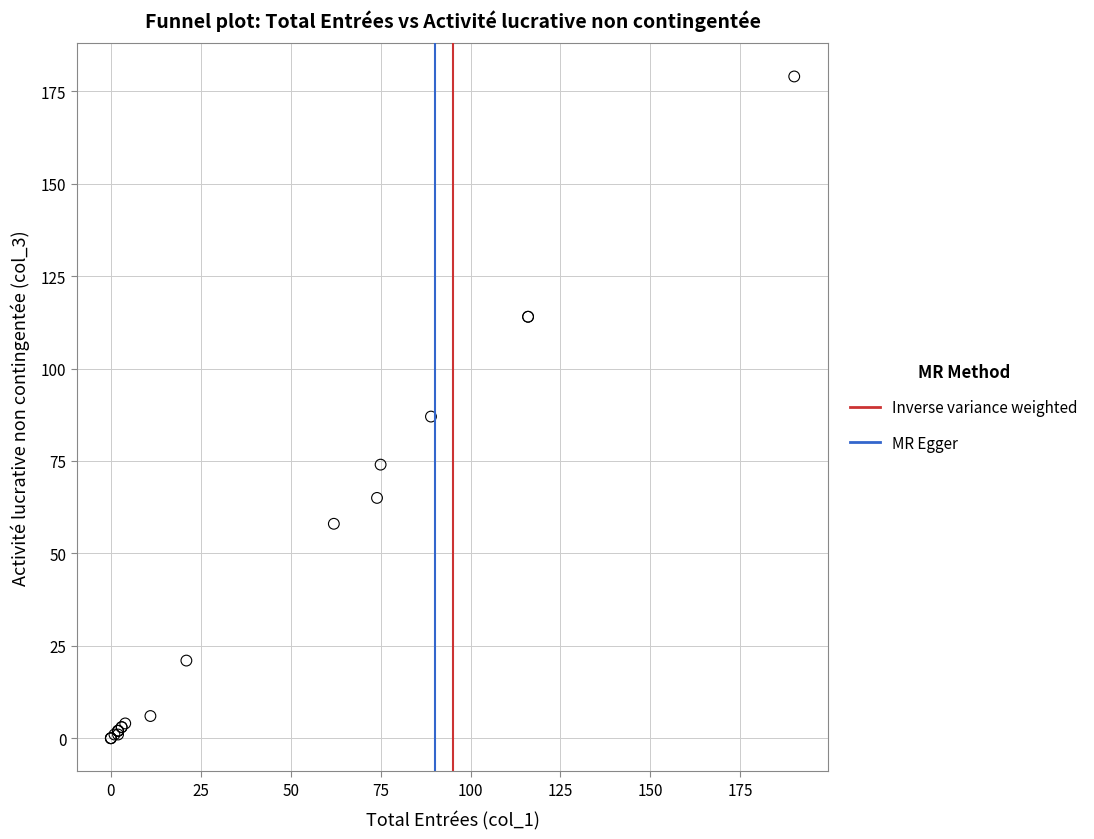

What Y value in the scatter plot is closest to 89?

87